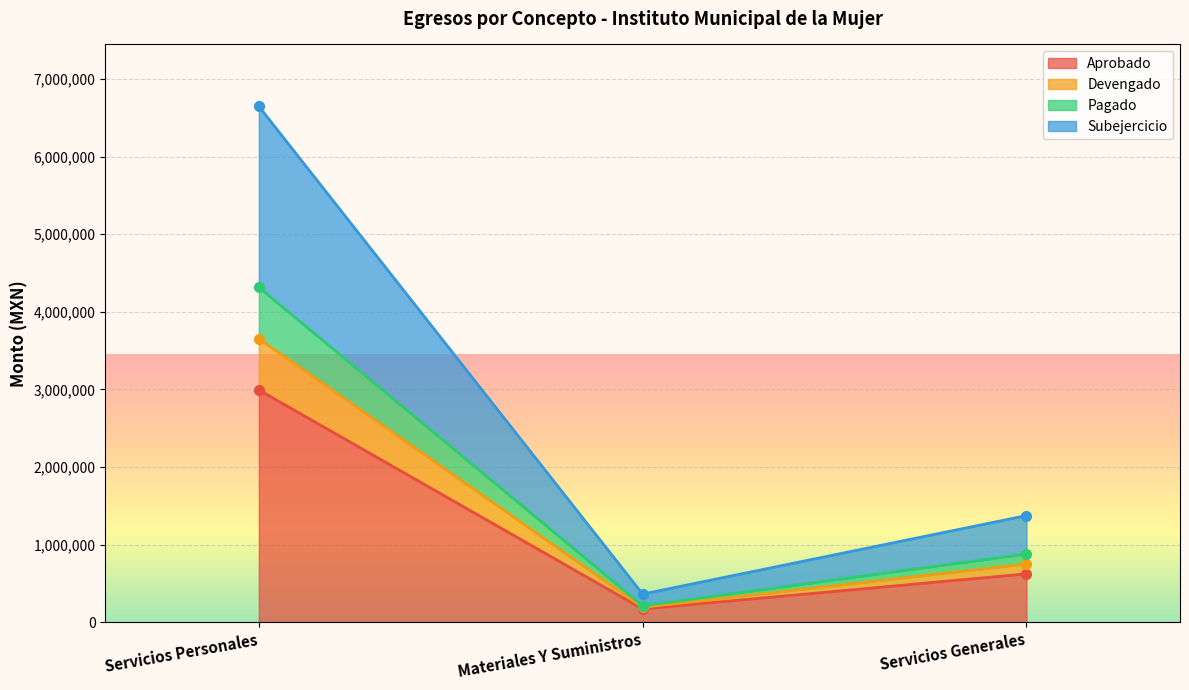

How many lines are shown in the chart?

4